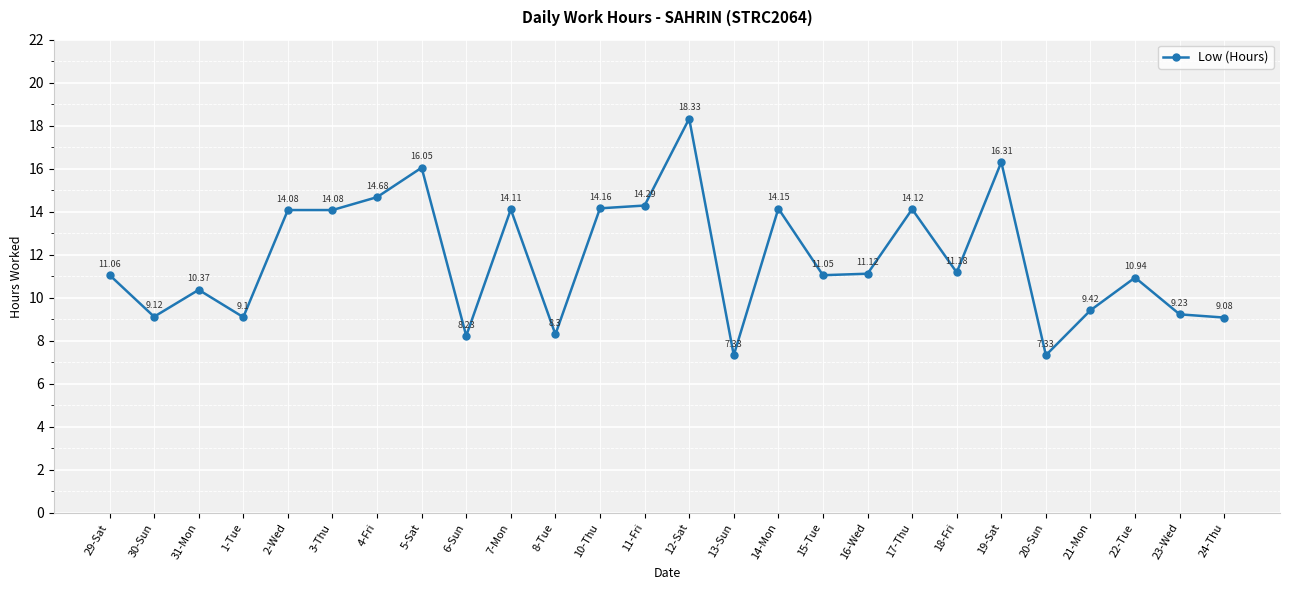

What is the label of the 5th point from the left?

2-Wed